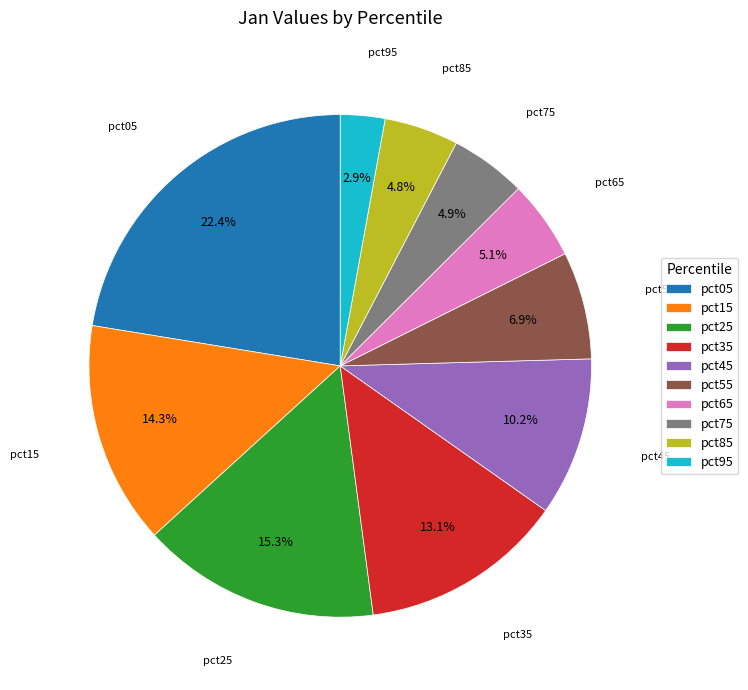

How many slices are in this pie chart?

10